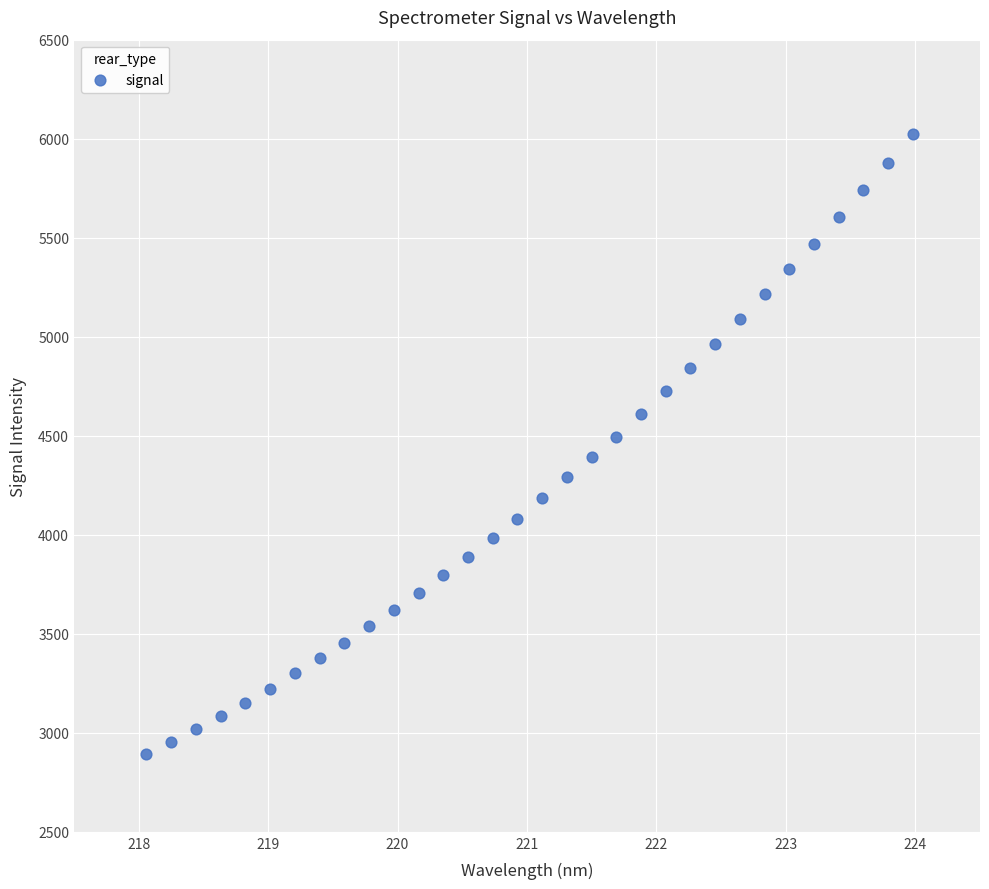

What is the range of Y values (max minus min)?

3131.8